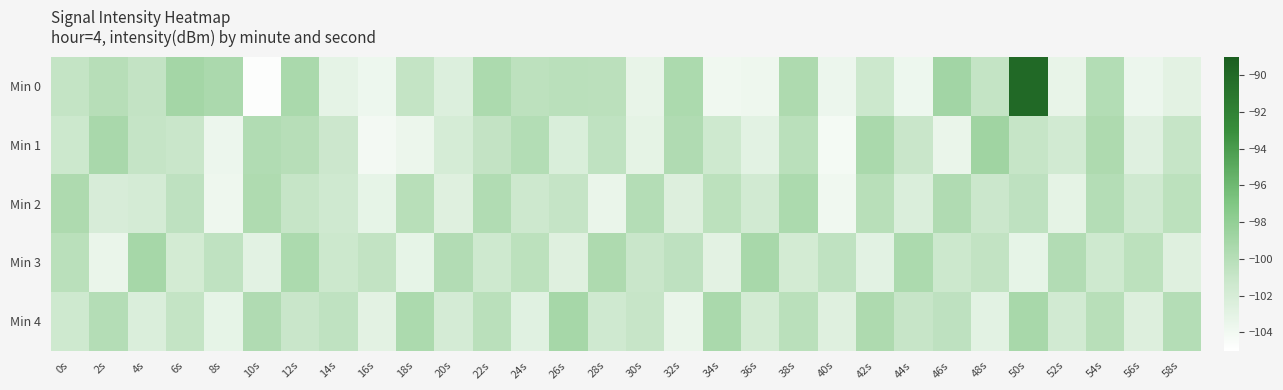

At which category is the sum across all series the highest?

50s